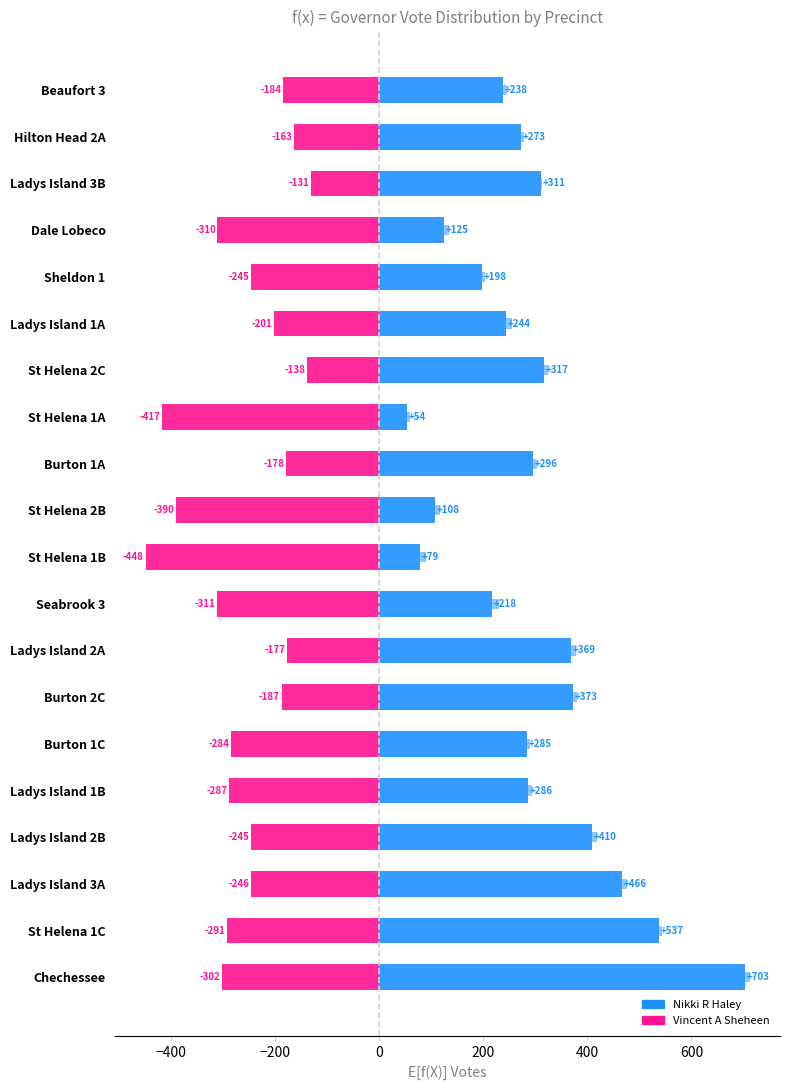

What is the minimum value shown in the chart?

-448